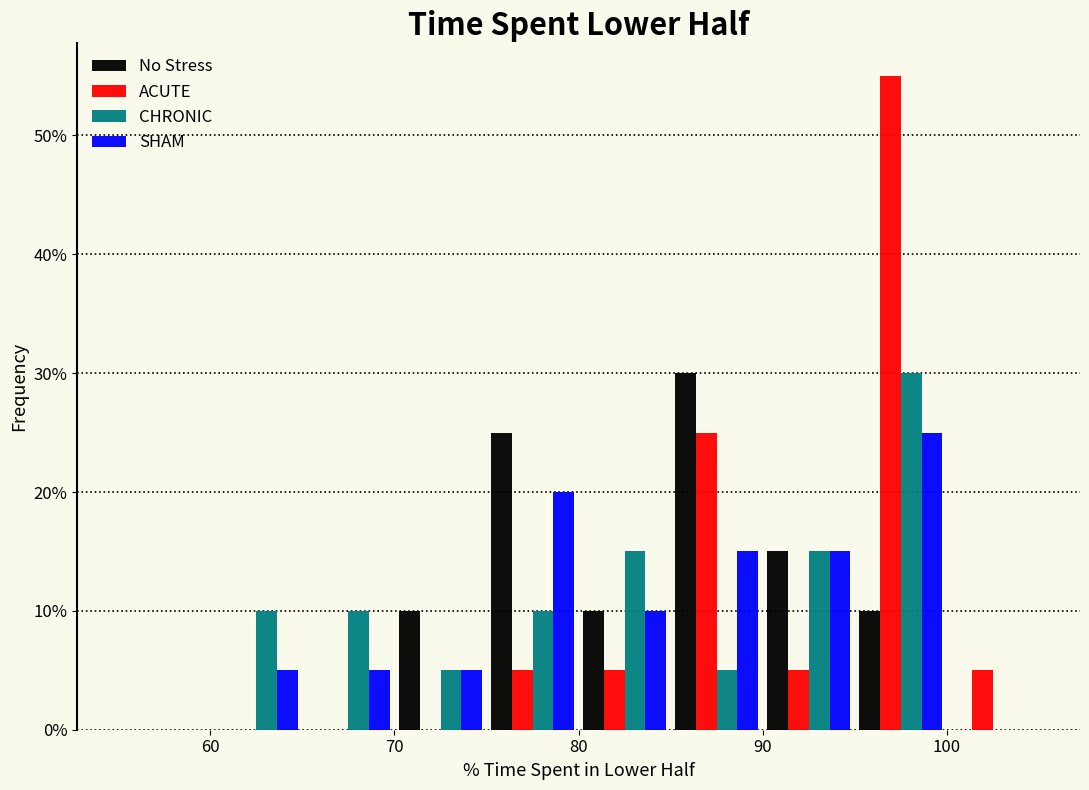

Reading left to right, transcribe this chart: for each range on the x-axis, give the height of each series' bar. The values are not printed on the chart, so give them approximately, as read against the axis.

55 to 60: No Stress=0	ACUTE=0	CHRONIC=0	SHAM=0
60 to 65: No Stress=0	ACUTE=0	CHRONIC=10	SHAM=5
65 to 70: No Stress=0	ACUTE=0	CHRONIC=10	SHAM=5
70 to 75: No Stress=10	ACUTE=0	CHRONIC=5	SHAM=5
75 to 80: No Stress=25	ACUTE=5	CHRONIC=10	SHAM=20
80 to 85: No Stress=10	ACUTE=5	CHRONIC=15	SHAM=10
85 to 90: No Stress=30	ACUTE=25	CHRONIC=5	SHAM=15
90 to 95: No Stress=15	ACUTE=5	CHRONIC=15	SHAM=15
95 to 100: No Stress=10	ACUTE=55	CHRONIC=30	SHAM=25
100 to 105: No Stress=0	ACUTE=5	CHRONIC=0	SHAM=0